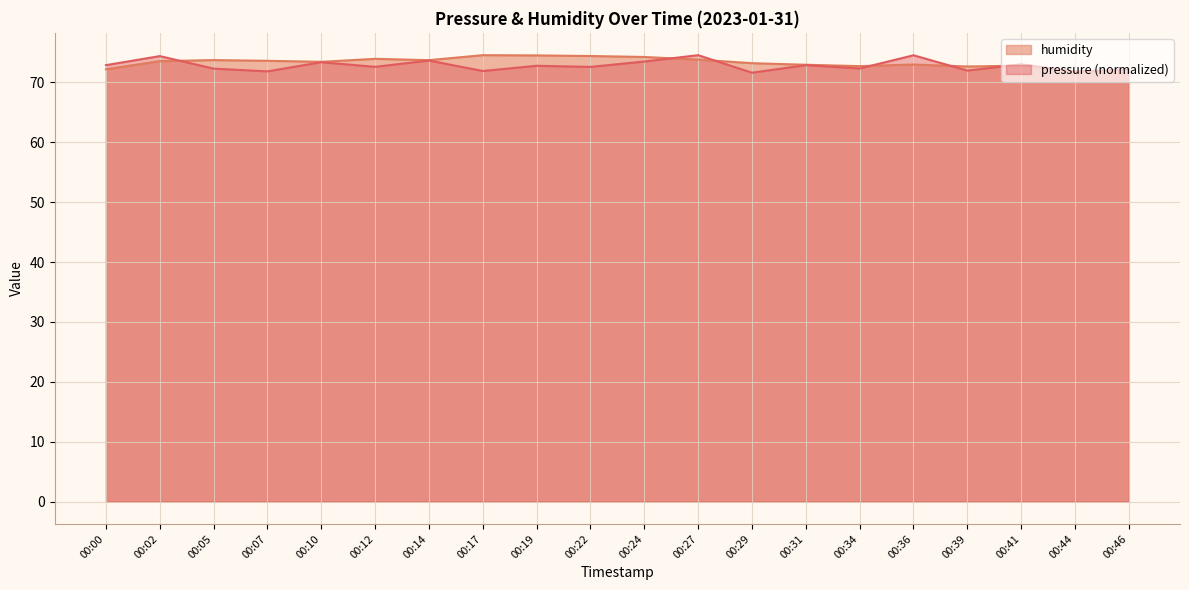

What are all the series names shown in the legend?

humidity, pressure (normalized)